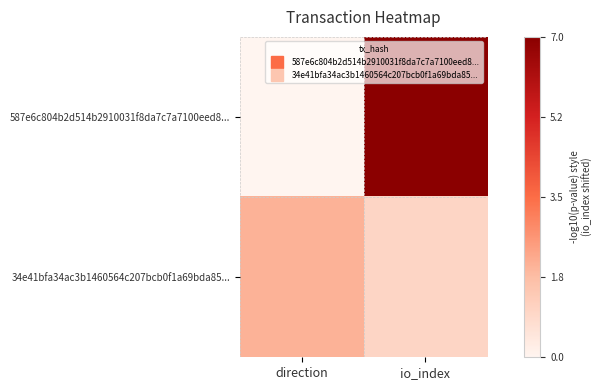

What is the spread (max minus min) of values at io_index?

6